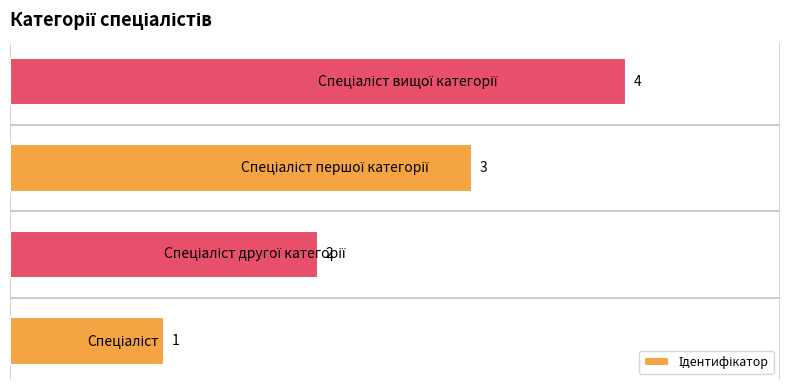

Count the values in the range 2 to 4.

3